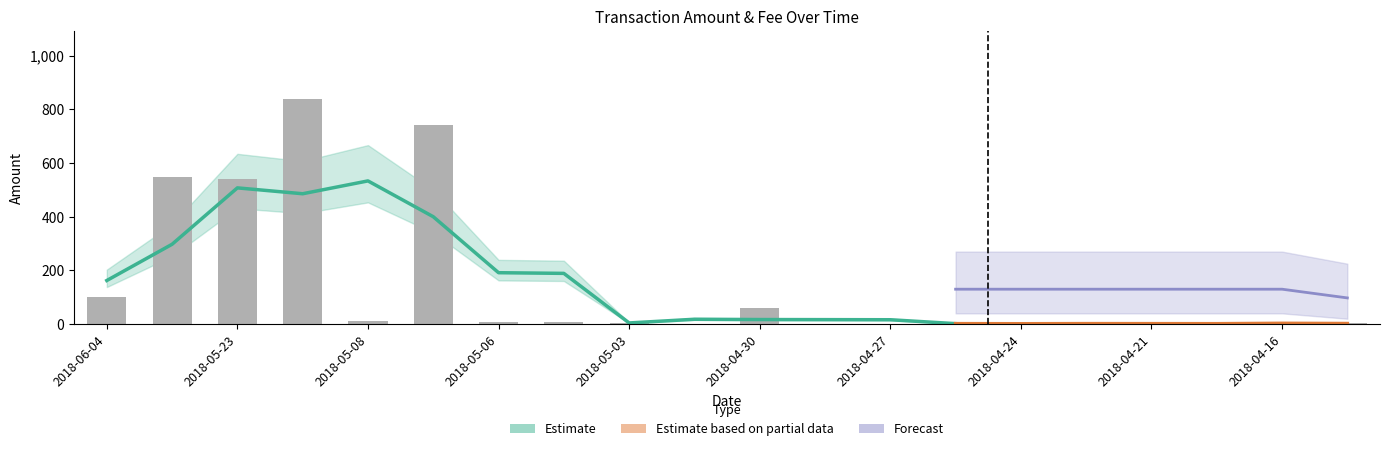

Which category has the highest value across all series?

2018-05-12